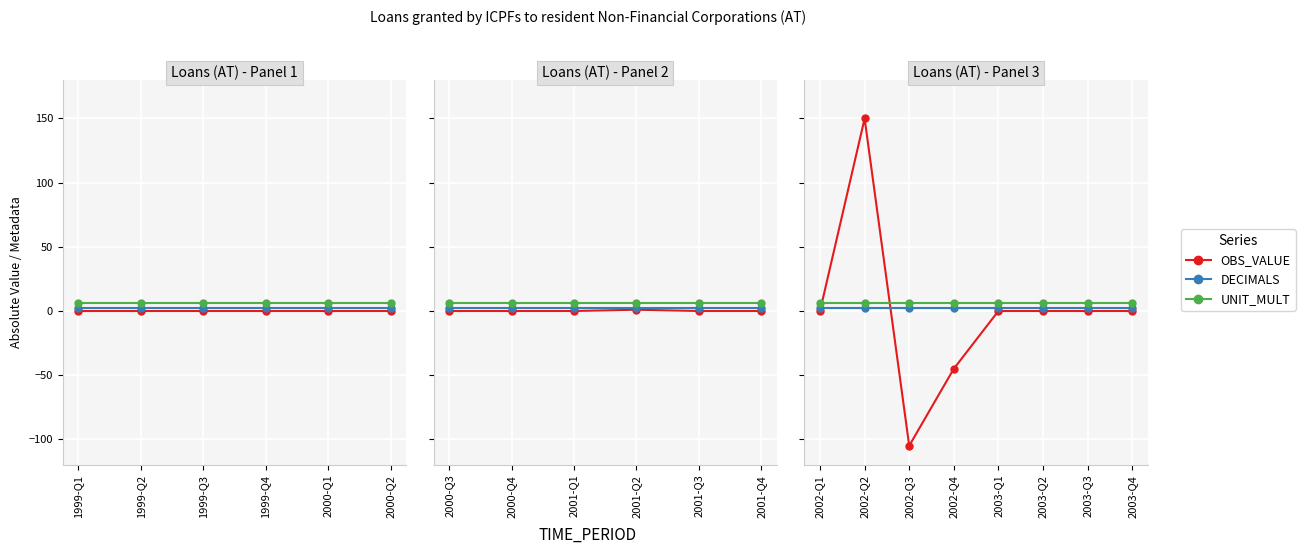

What are all the series names shown in the legend?

OBS_VALUE, DECIMALS, UNIT_MULT